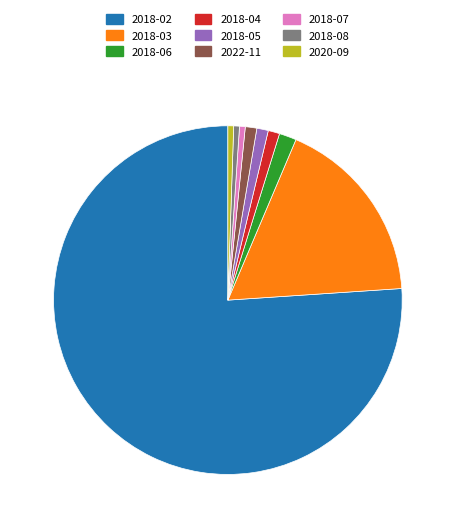

Does any single category account for the majority?

Yes